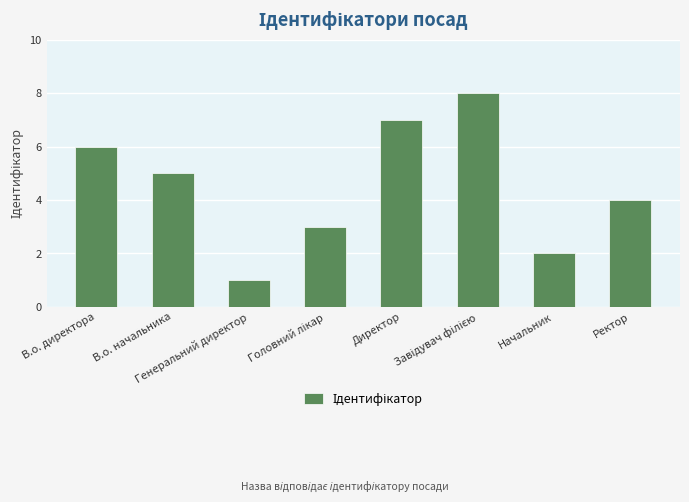

Where is the data nearest to the value 4?

Ректор